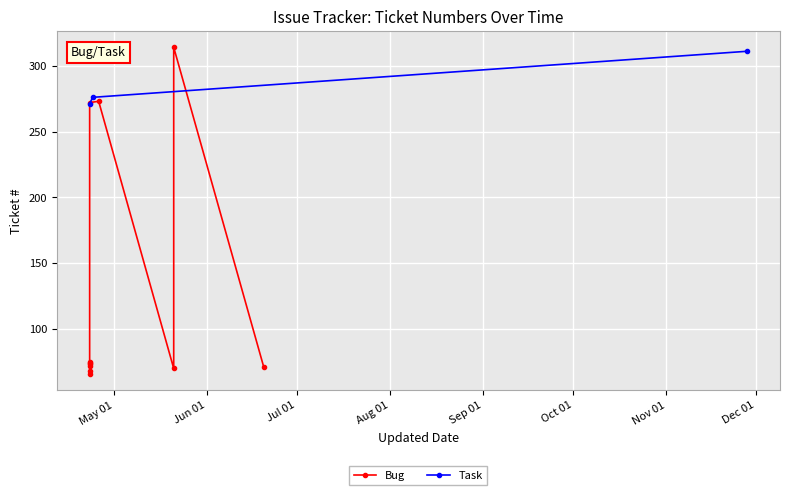

What is the value of the Task point at the 2nd from the left?

276